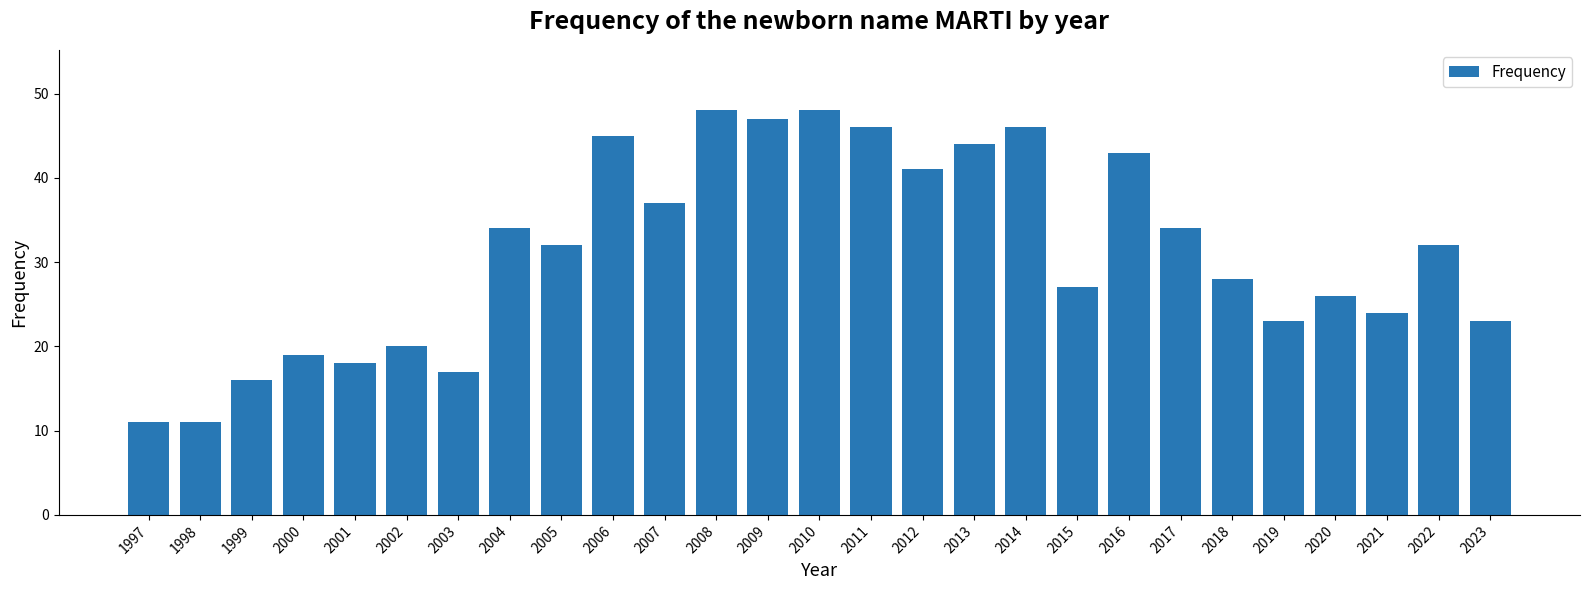

Between 2003 and 2011, which is larger?

2011